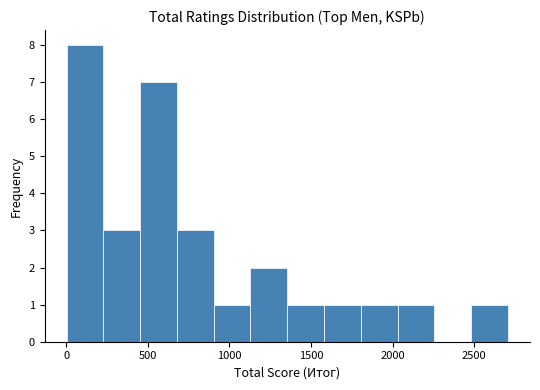

Reading left to right, transcribe this chart: for each bar, give the range it covers on the x-axis and its height. Neither the bar edges nor the heights are printed on the chart, so give them approximately, as read against the axes.

0 to 250: 8
250 to 450: 3
450 to 700: 7
700 to 900: 3
900 to 1150: 1
1150 to 1350: 2
1350 to 1600: 1
1600 to 1800: 1
1800 to 2050: 1
2050 to 2250: 1
2250 to 2500: 0
2500 to 2700: 1